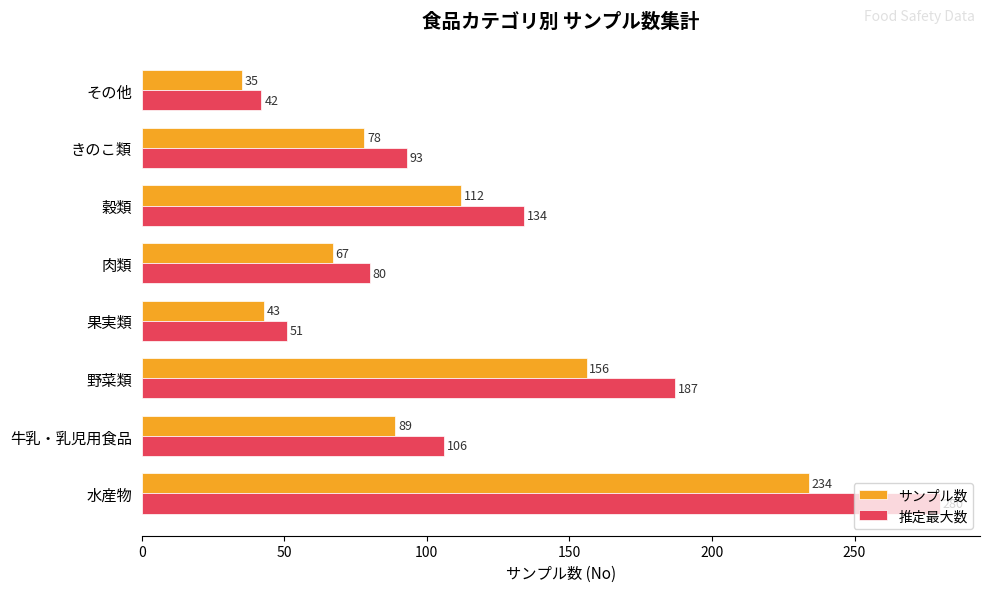

What is the difference between the second highest and second lowest values in the 推定最大数 series?

136